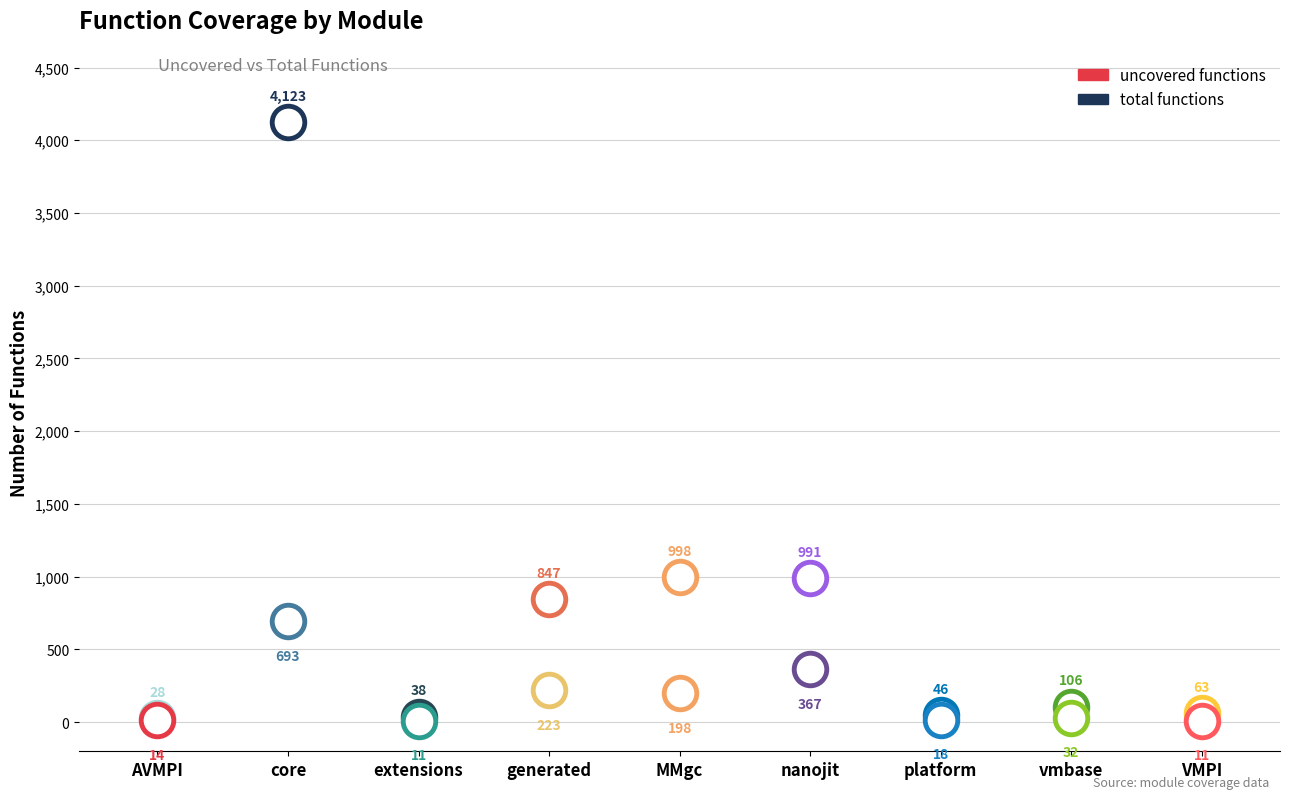

Is the value of total functions at vmbase greater than the value of uncovered functions at nanojit?

No